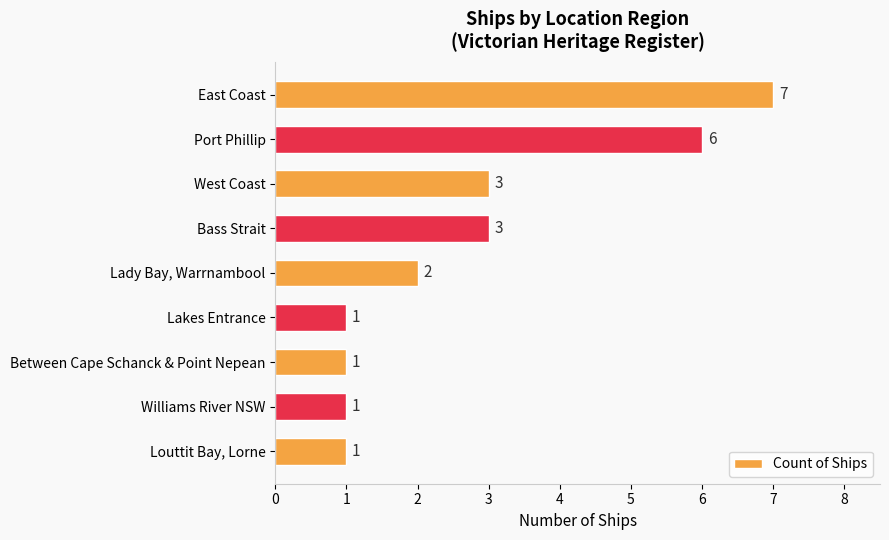

Are the bars grouped side by side (vs. stacked)?

No